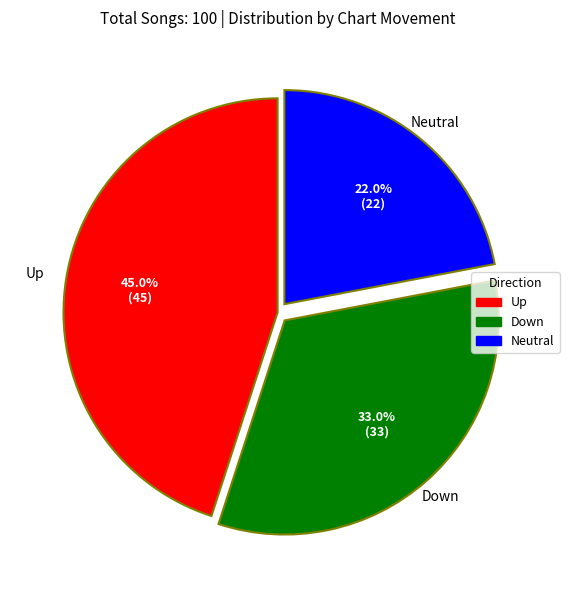

Combined, what portion of the pie is Up and Neutral?

67.0%